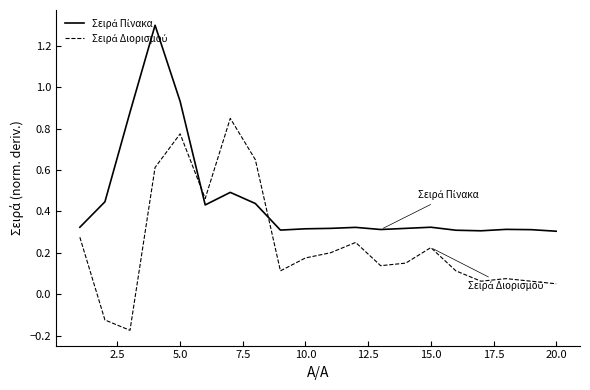

What is the maximum value shown in the chart?

1.3